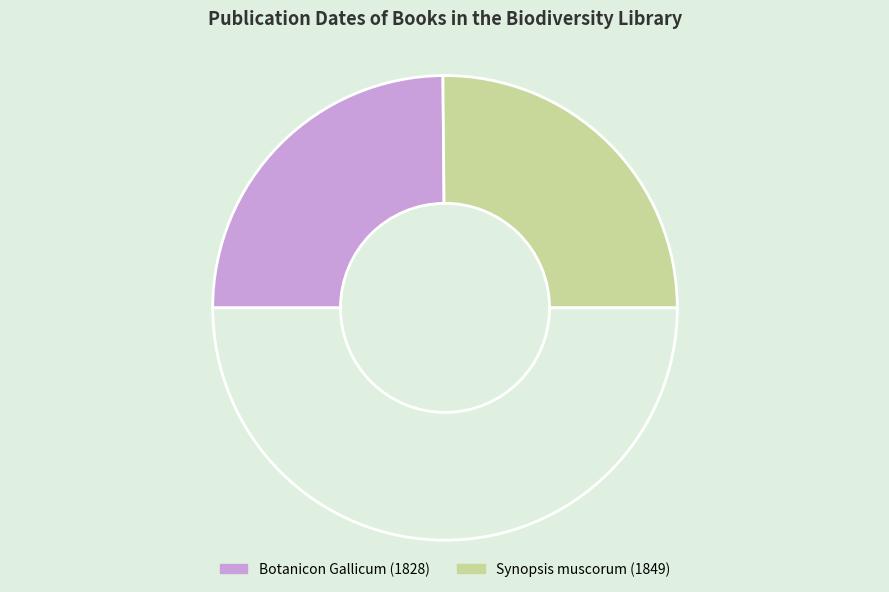

How many slices are in this pie chart?

3